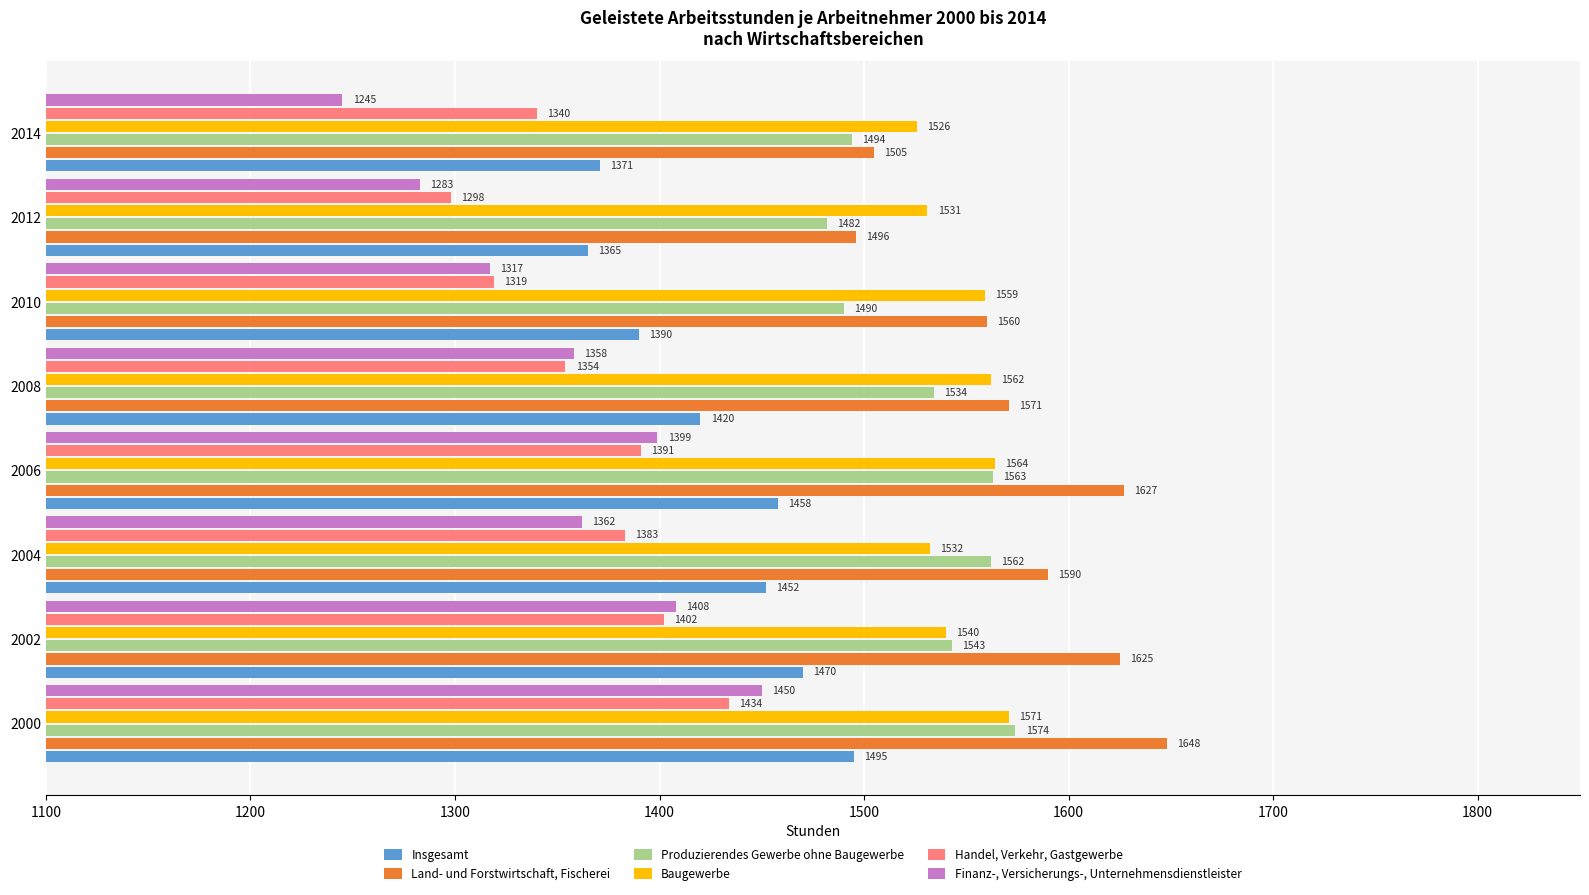

At which label is Land- und Forstwirtschaft, Fischerei closest to 1572?

2008